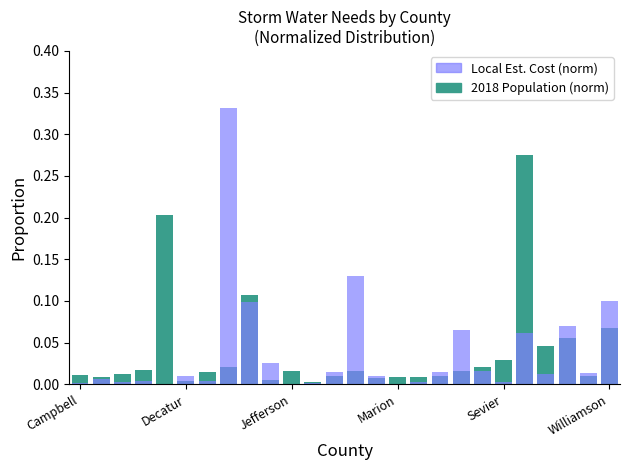

The Local Est. Cost (norm) series shows 0.0 at 18. True or false?

False